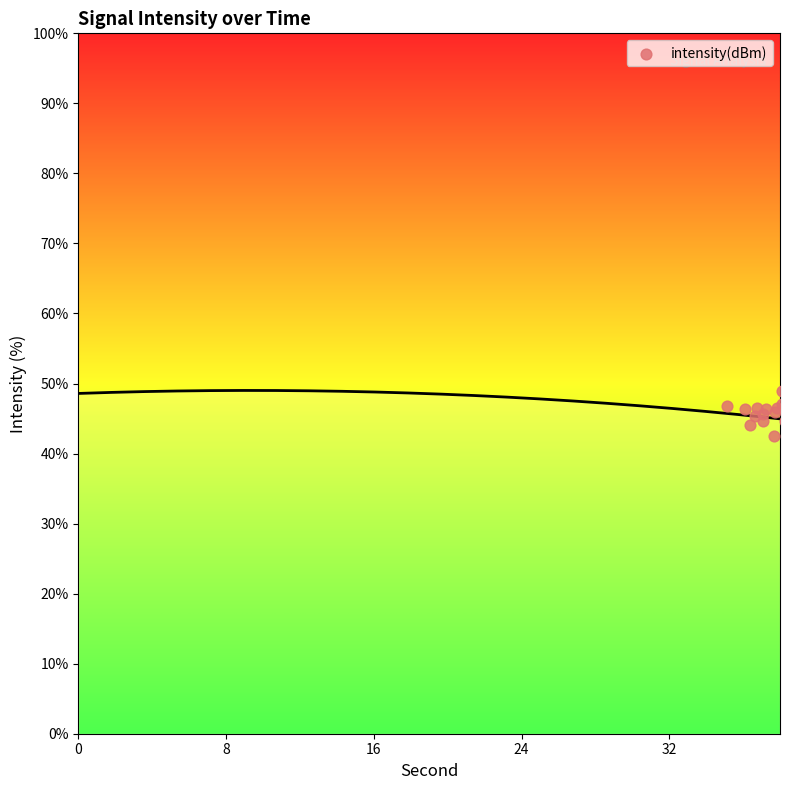

What is the change in value from 19 to 24?

-0.4